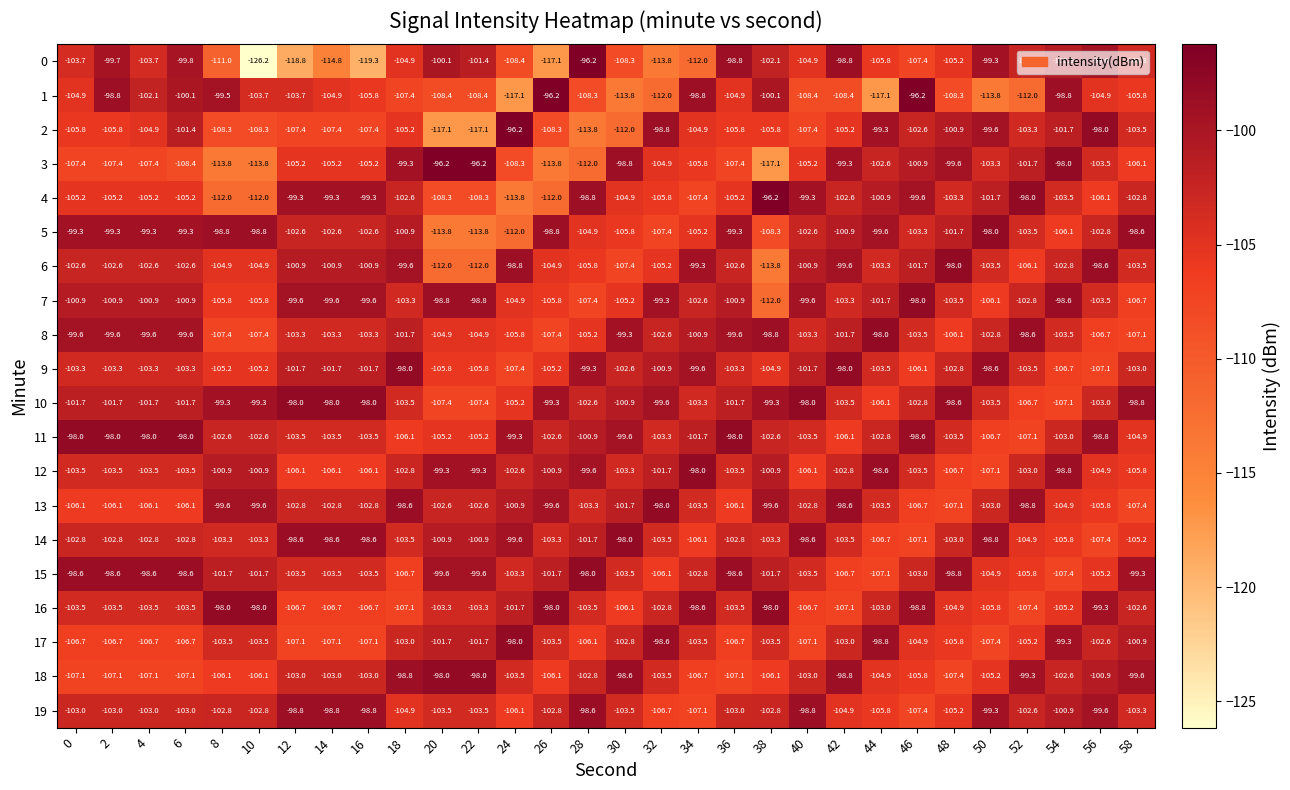

What is the total value across all series at 48?

-2070.4